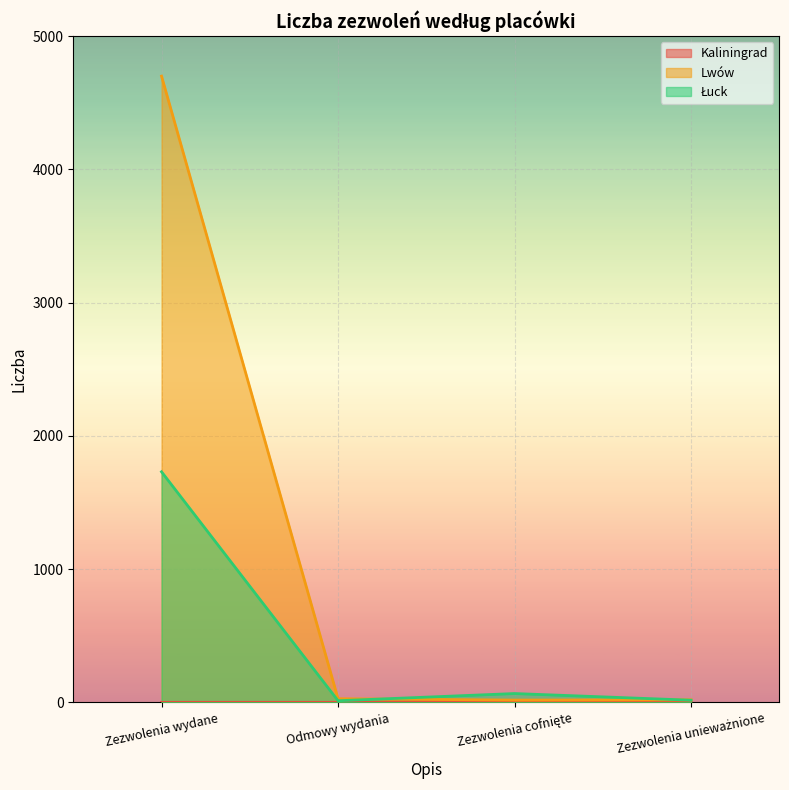

The value of Kaliningrad at Zezwolenia cofnięte is 9. True or false?

True